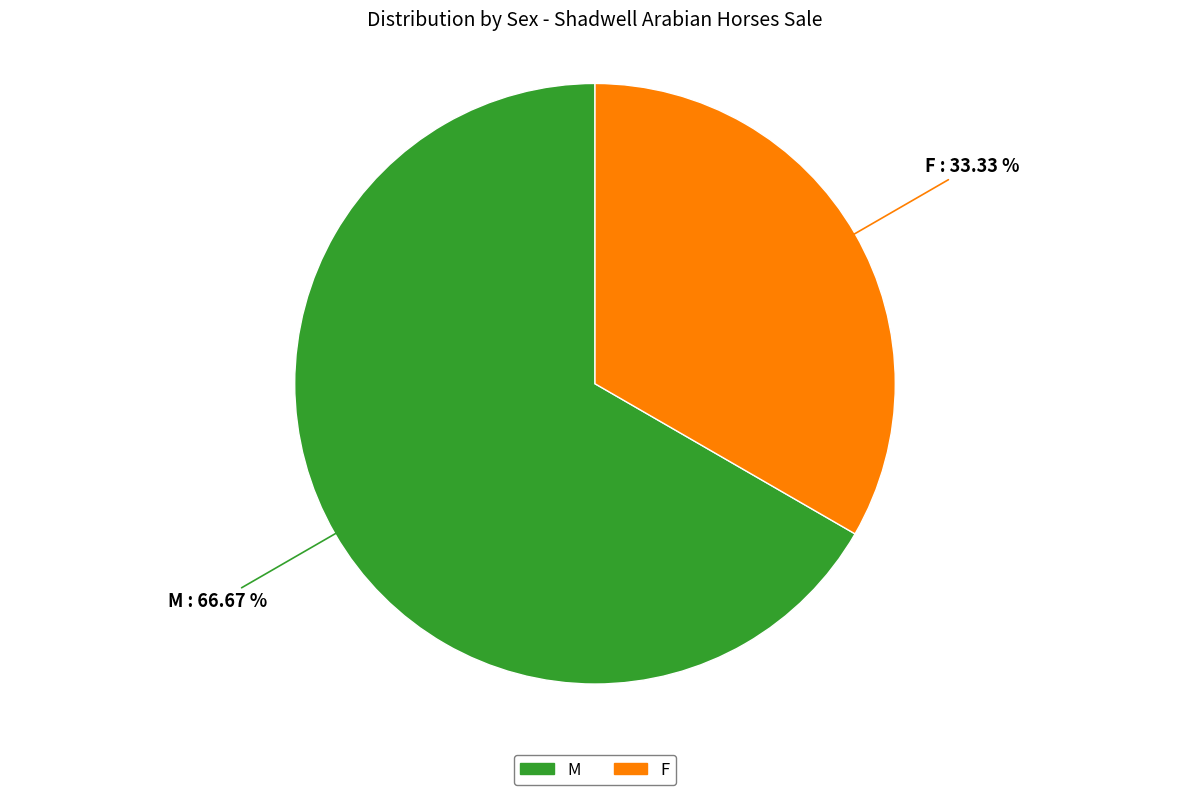

To the nearest percent, what percentage of the pie is F?

33%